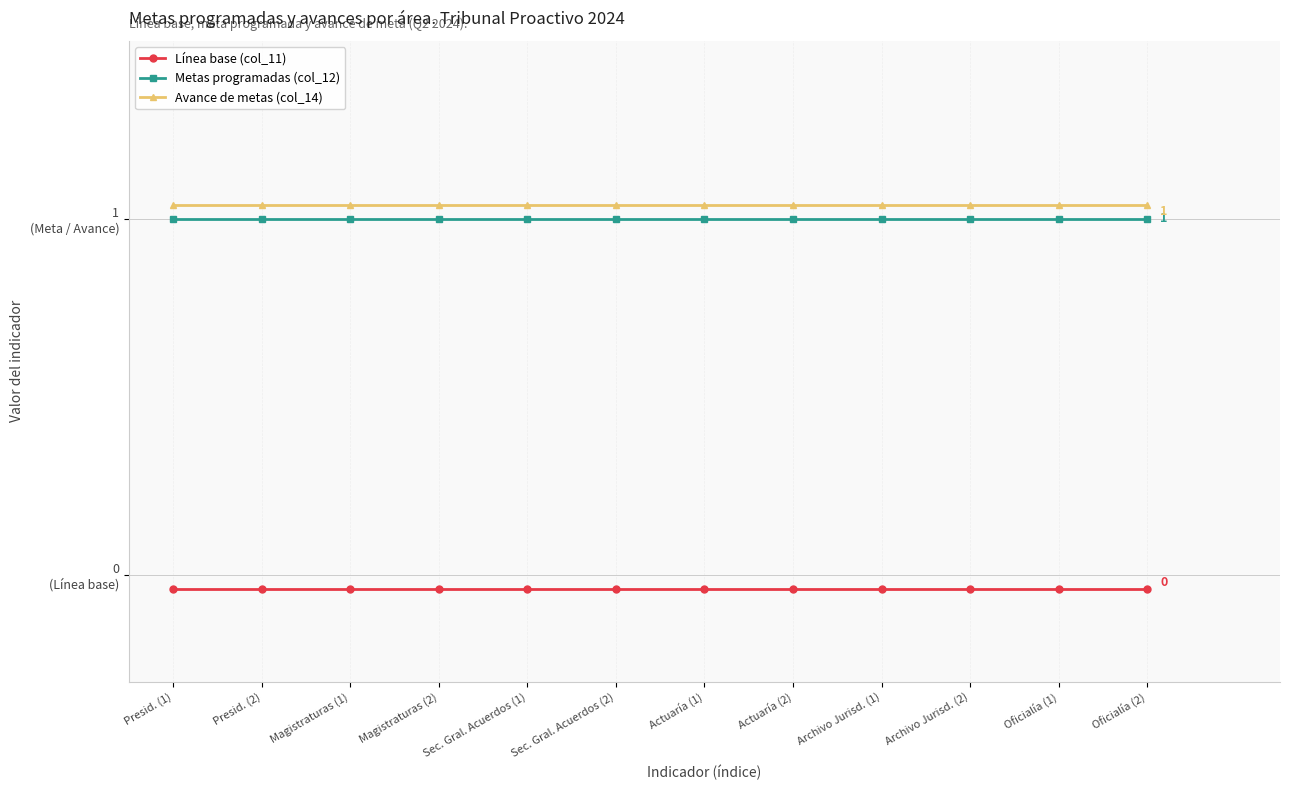

The Avance de metas (col_14) series shows 0.5 at Oficialía (2). True or false?

False